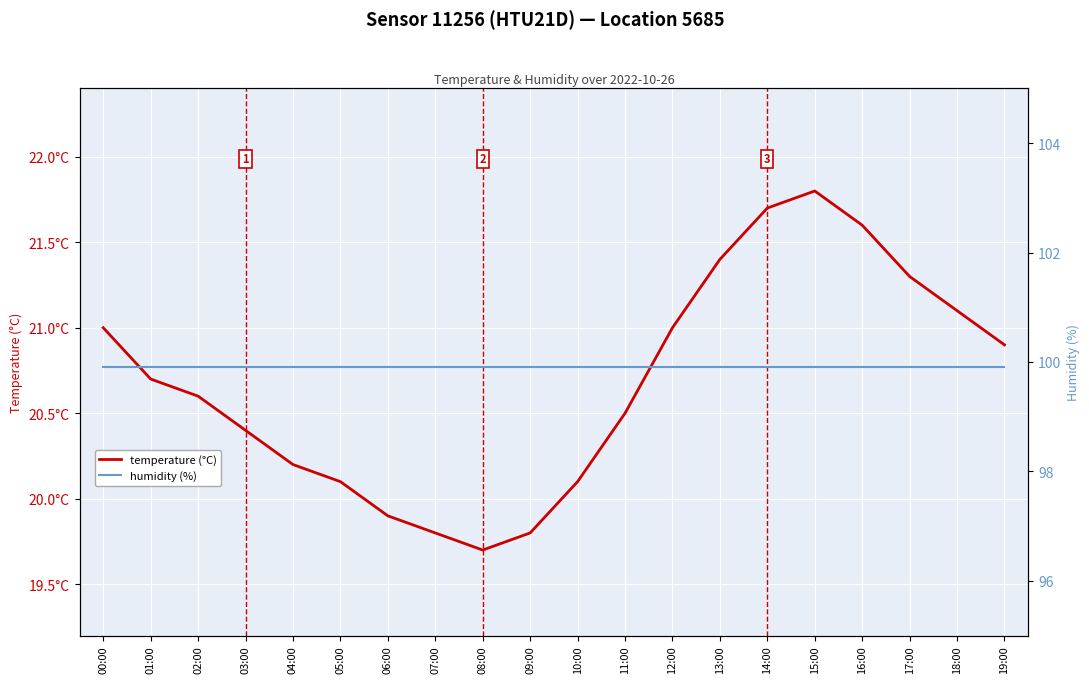

Is this an area chart (filled region under the line)?

No